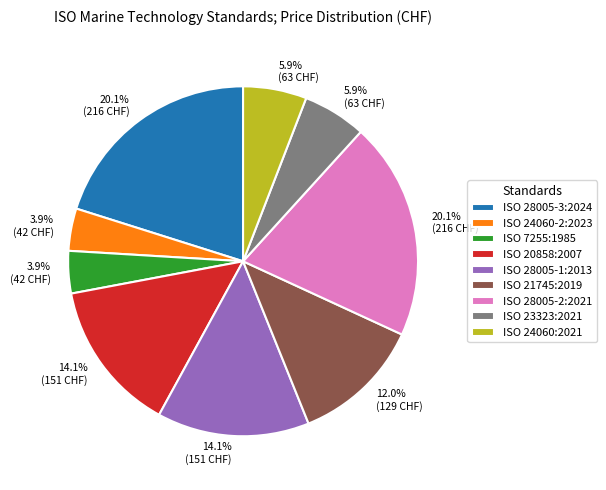

Is the sum of ISO 7255:1985 and ISO 28005-3:2024 greater than half?

No